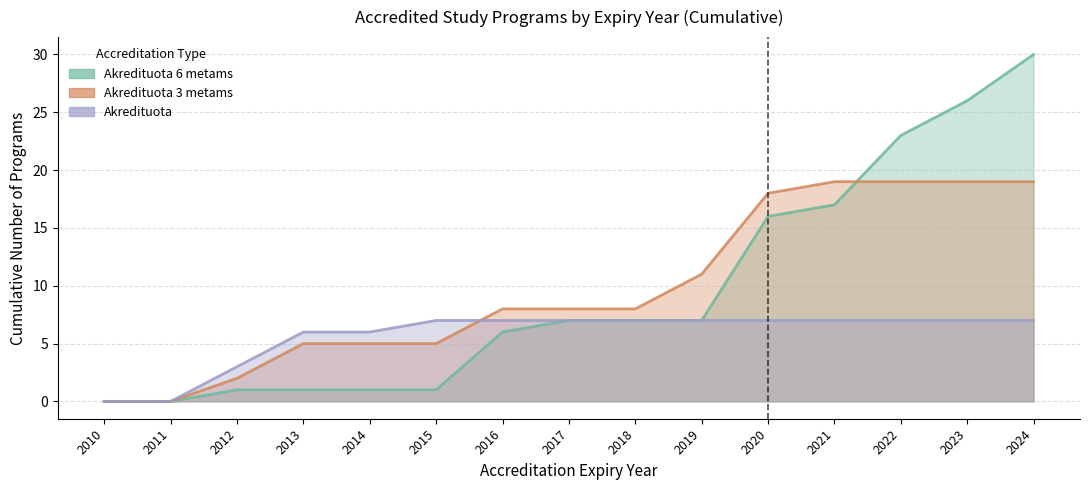

True or false: Akredituota 6 metams and Akredituota intersect in this chart.

False